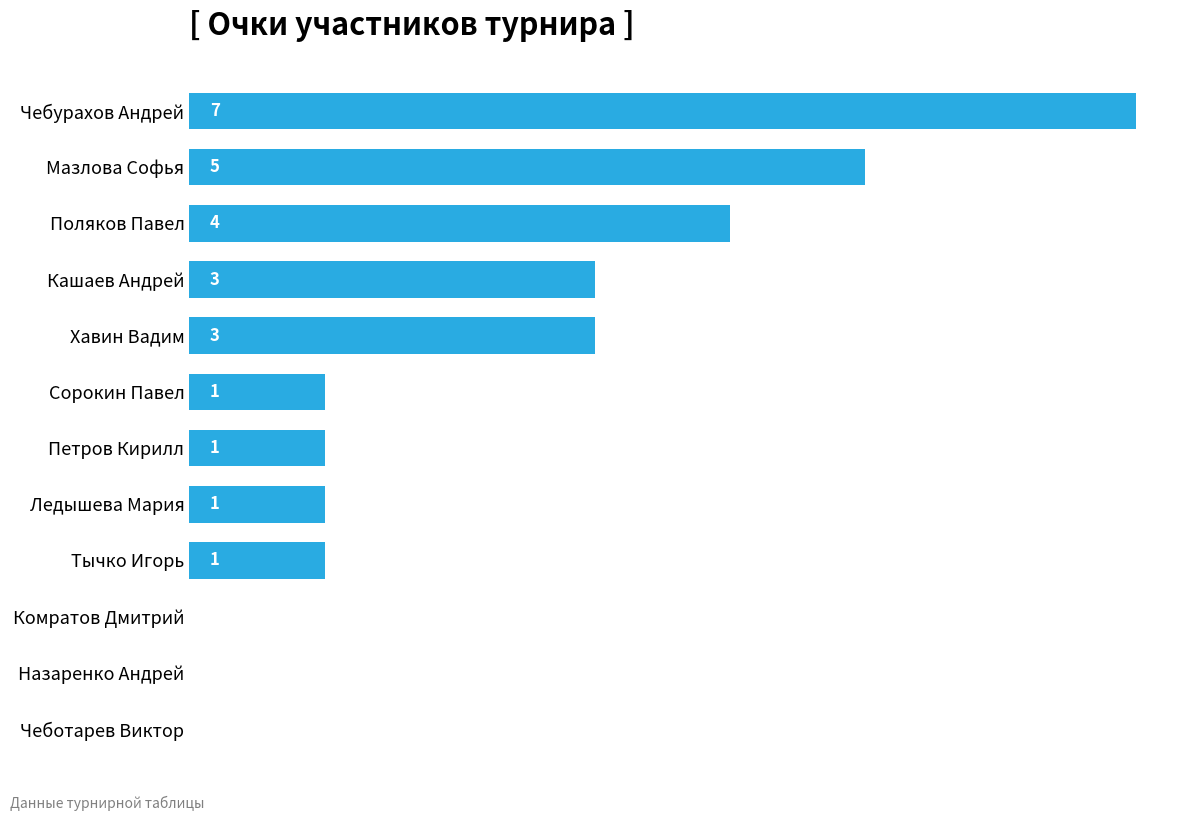

Which has a higher value, Комратов Дмитрий or Поляков Павел?

Поляков Павел